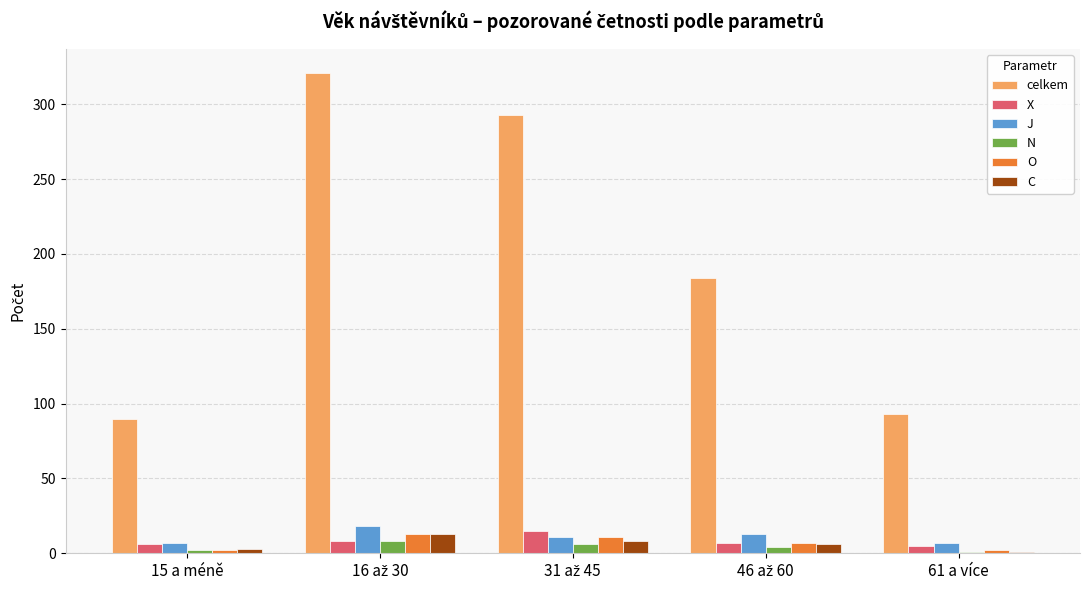

Which series has the largest total across all categories?

celkem